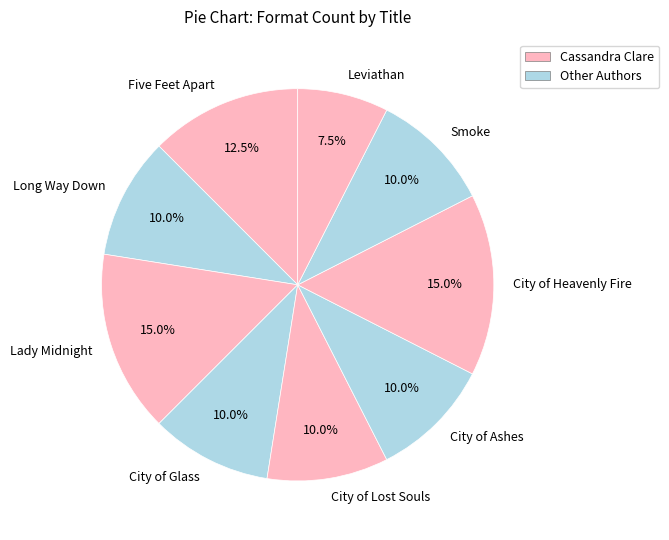

Which has a higher value, Lady Midnight or Smoke?

Lady Midnight